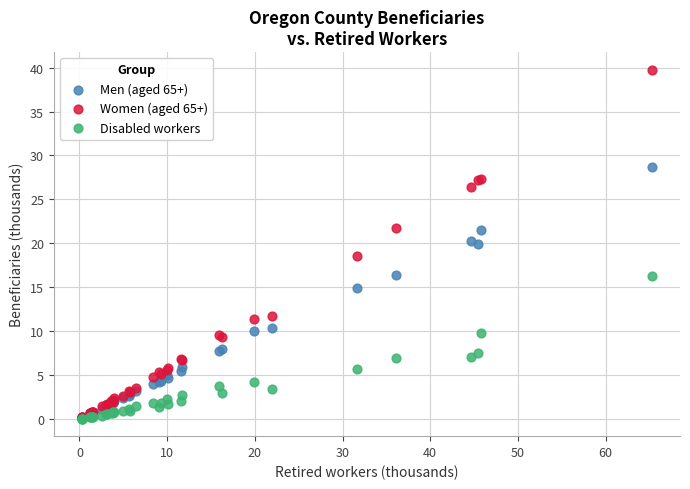

Across all series, what Y value is closest to 19?

18.5